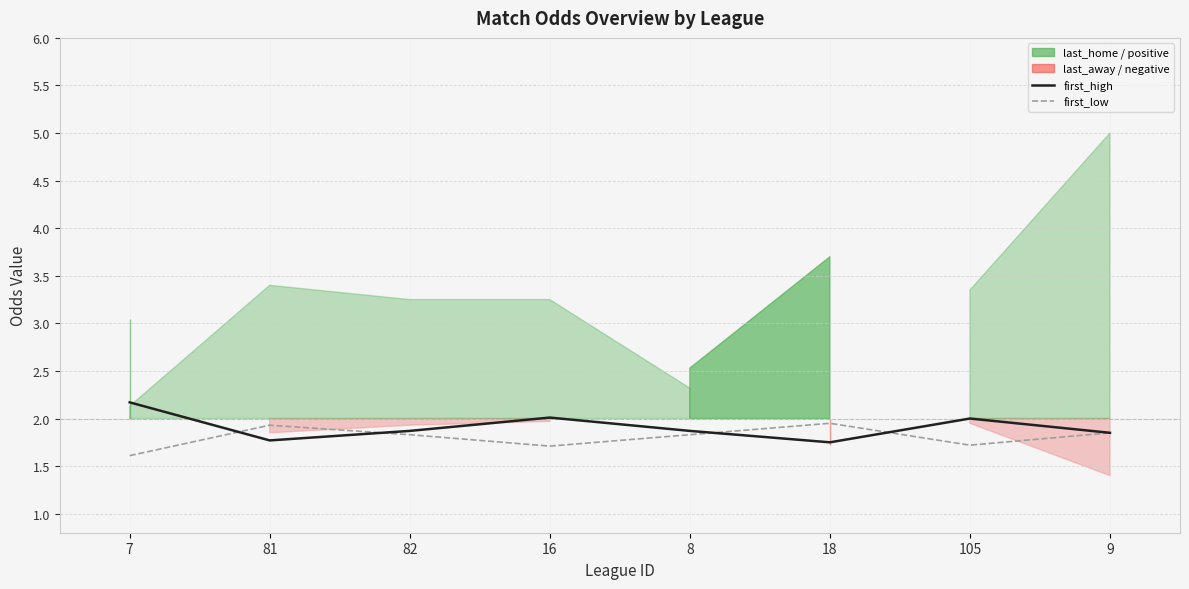

What is the highest value of the first_low series?

1.9